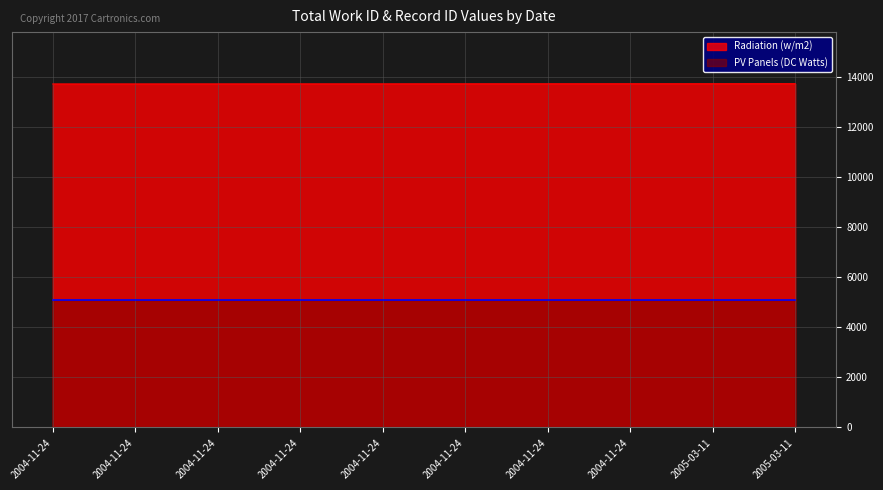

True or false: the data has more than 1 interior local peaks.

False